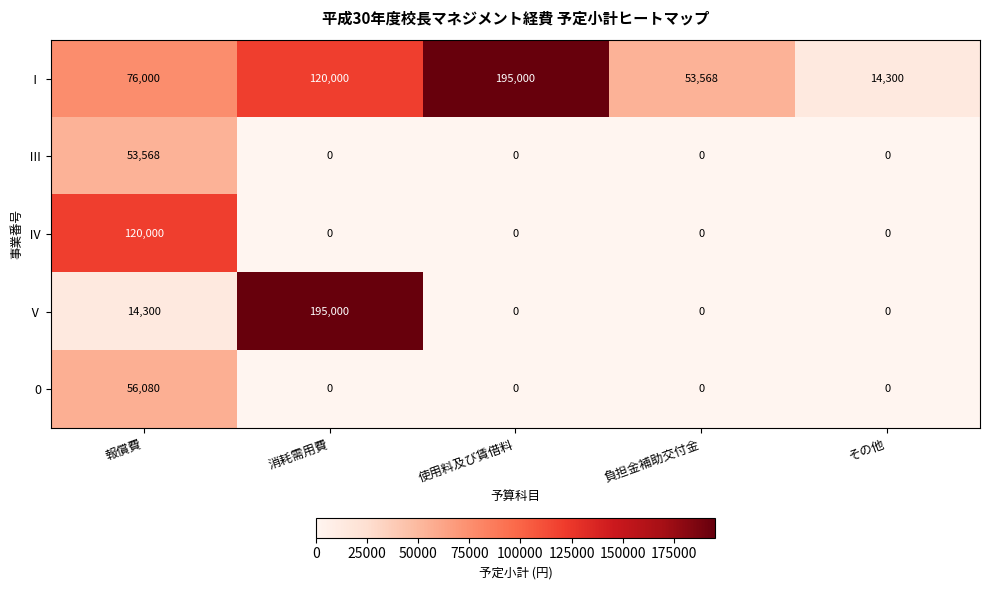

What is the greatest value displayed?

195000